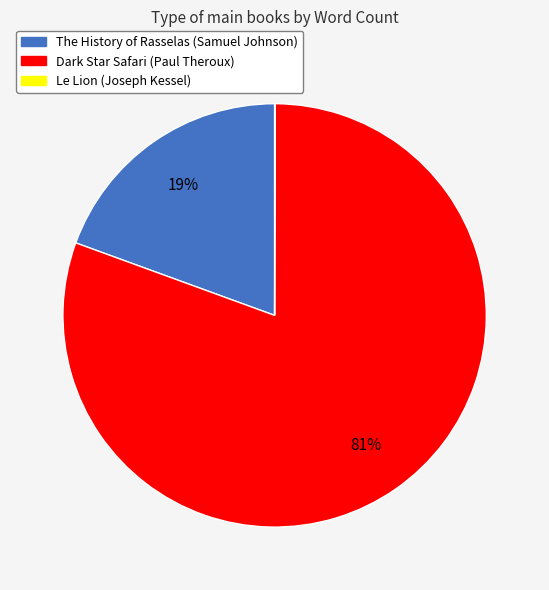

Which category has the biggest portion of the pie?

Dark Star Safari (Paul Theroux)